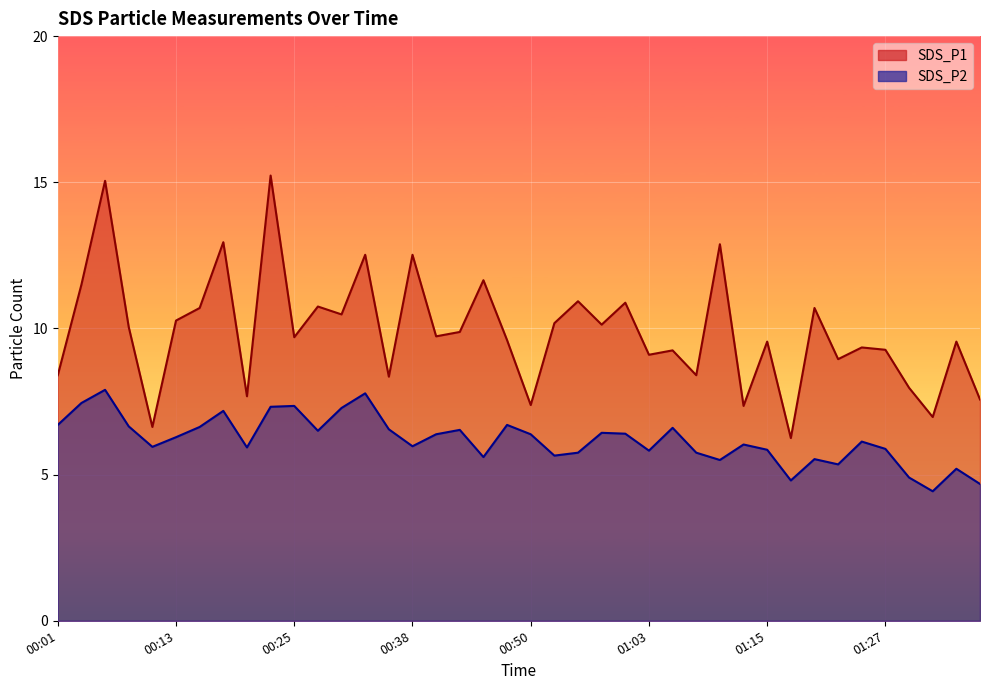

What is the minimum value shown in the chart?

4.4